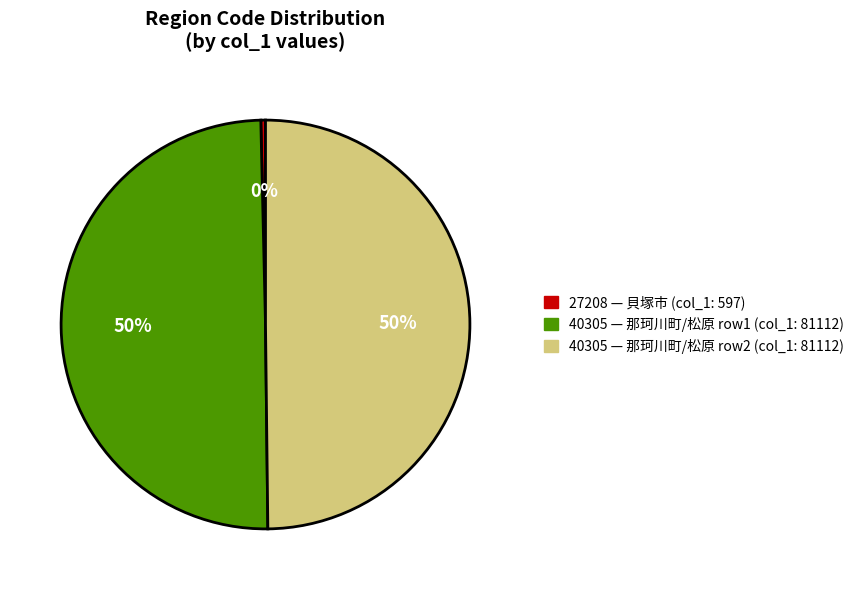

How many segments does this pie chart have?

3